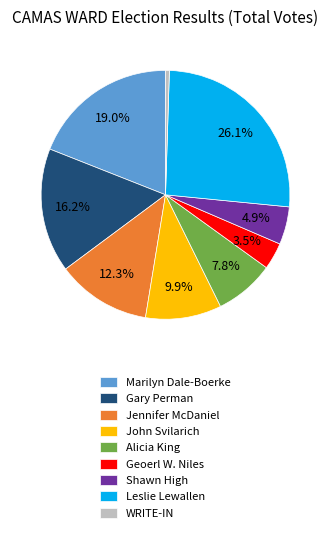

Combined, do Geoerl W. Niles and Shawn High account for over 50%?

No